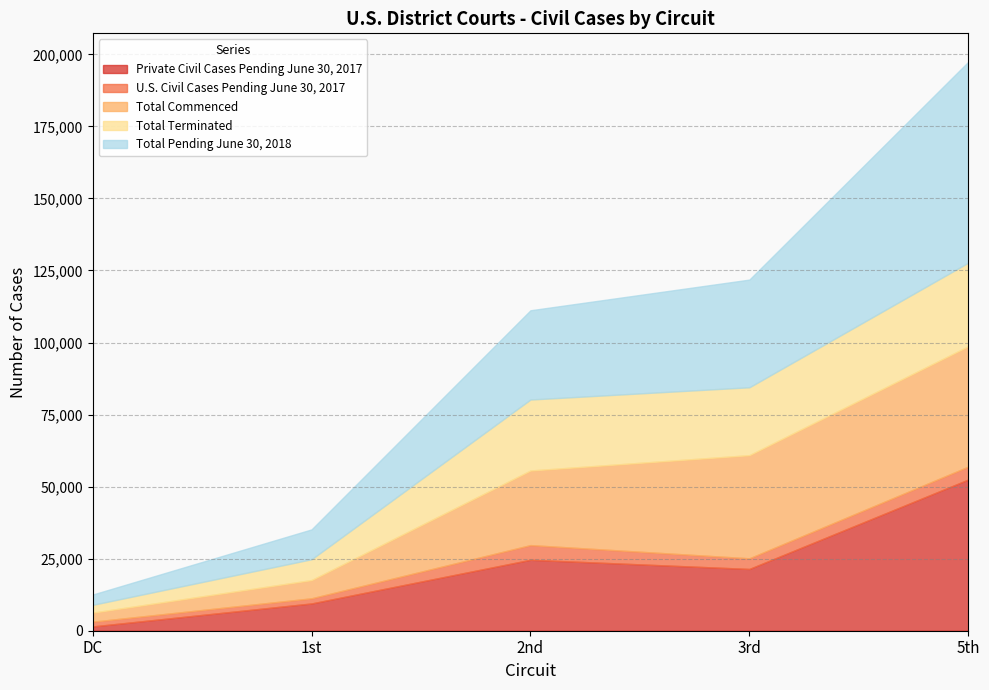

What is the difference between the highest and lowest values at DC?

2081